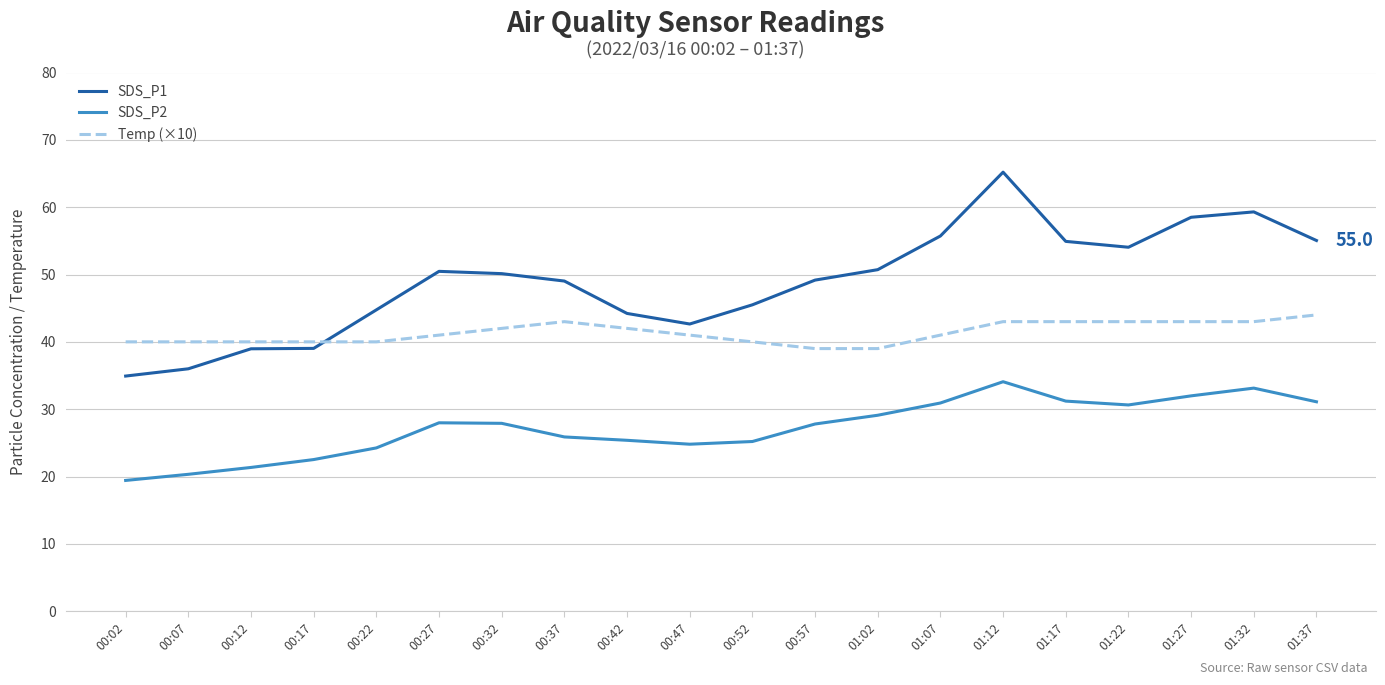

What is the average value of the SDS_P2 series?

27.2